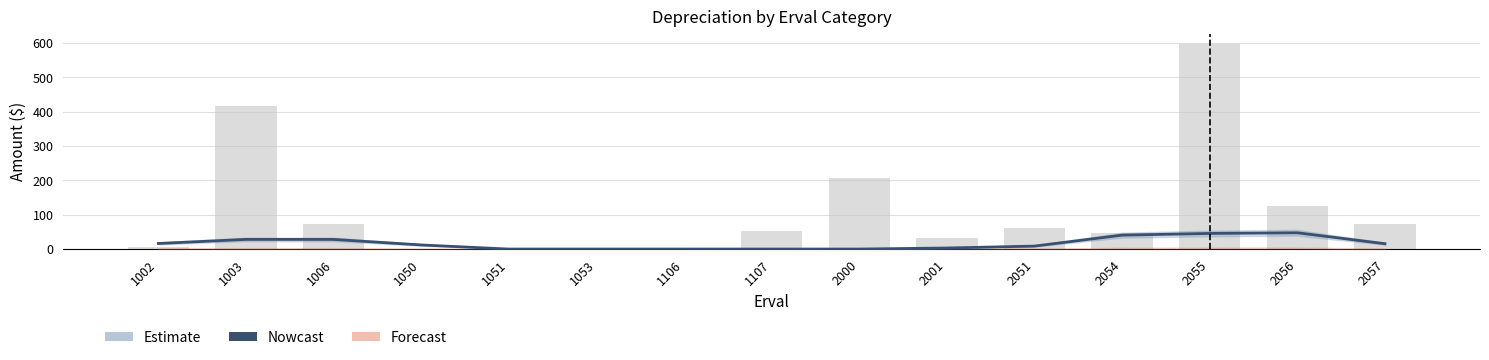

Reading left to right, what are all the values shown in this chart?

Nowcast: 1002=16.2	1003=28.2	1006=28.1	1050=12.0	1051=0.0	1053=0.0	1106=0.0	1107=0.0	2000=0.0	2001=3.1	2051=8.7	2054=40.5	2055=45.5	2056=47.4	2057=15.6
Total (bar): 1002=6.3	1003=418.0	1006=72.0	1050=0.0	1051=0.0	1053=0.0	1106=0.0	1107=51.7	2000=207.8	2001=31.1	2051=60.7	2054=46.0	2055=597.5	2056=126.0	2057=73.7